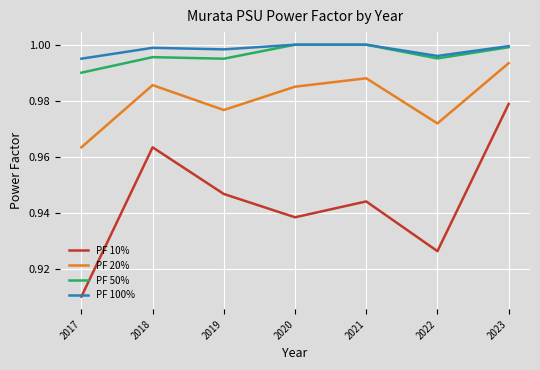

True or false: PF 10% and PF 50% cross at least once.

False